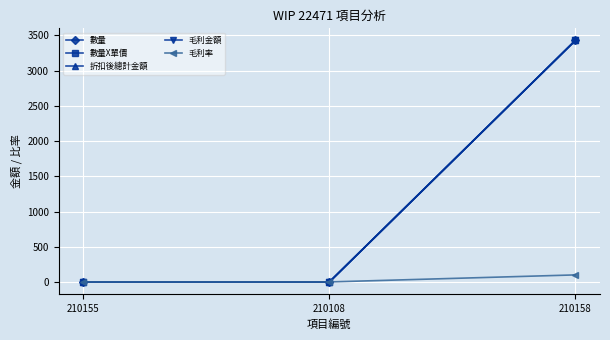

At which label does 毛利率 reach its minimum?

210155